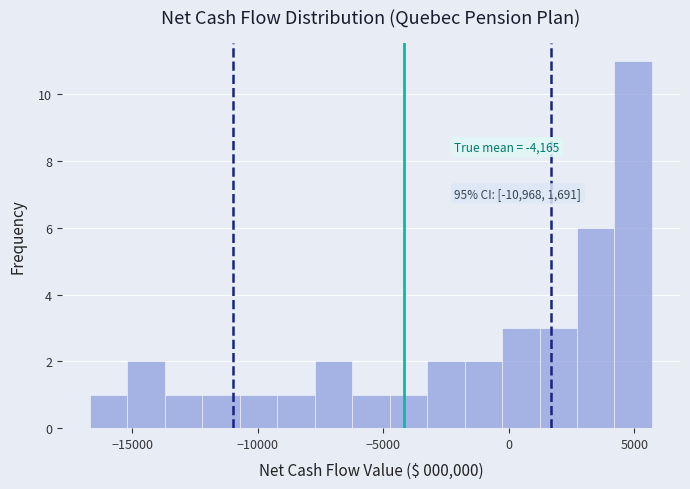

Read against the x-axis, roughly where is the centre of the tallest bar?

5000